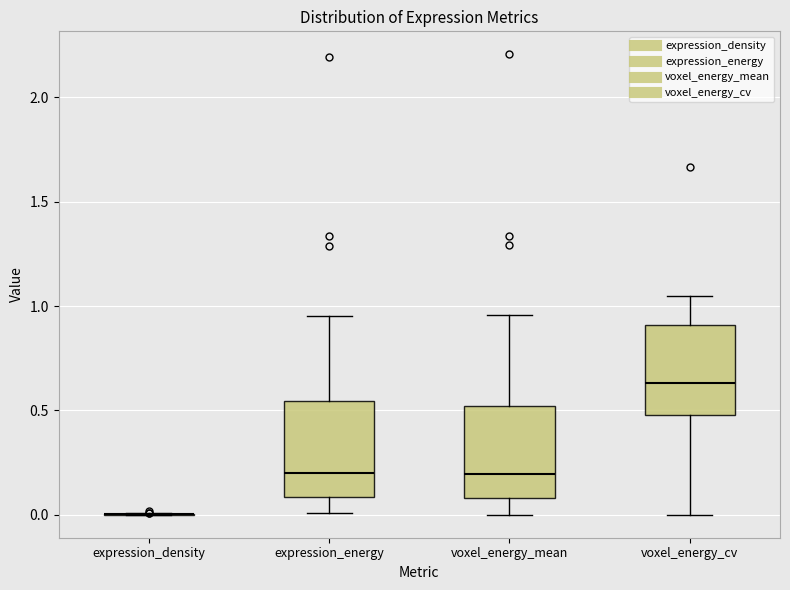

Reading left to right, transcribe this box plot: for each box, give where its median line is, the range the box spans, and where its two whiskers end, as read against the y-axis. The values are not printed on the chart, so give them approximately, as read against the axis.

expression_density: box collapsed to a line at 0.00, whiskers 0.00 to 0.00
expression_energy: median 0.20, box 0.10 to 0.55, whiskers 0.00 to 0.95
voxel_energy_mean: median 0.20, box 0.10 to 0.50, whiskers 0.00 to 0.95
voxel_energy_cv: median 0.65, box 0.50 to 0.90, whiskers 0.00 to 1.05